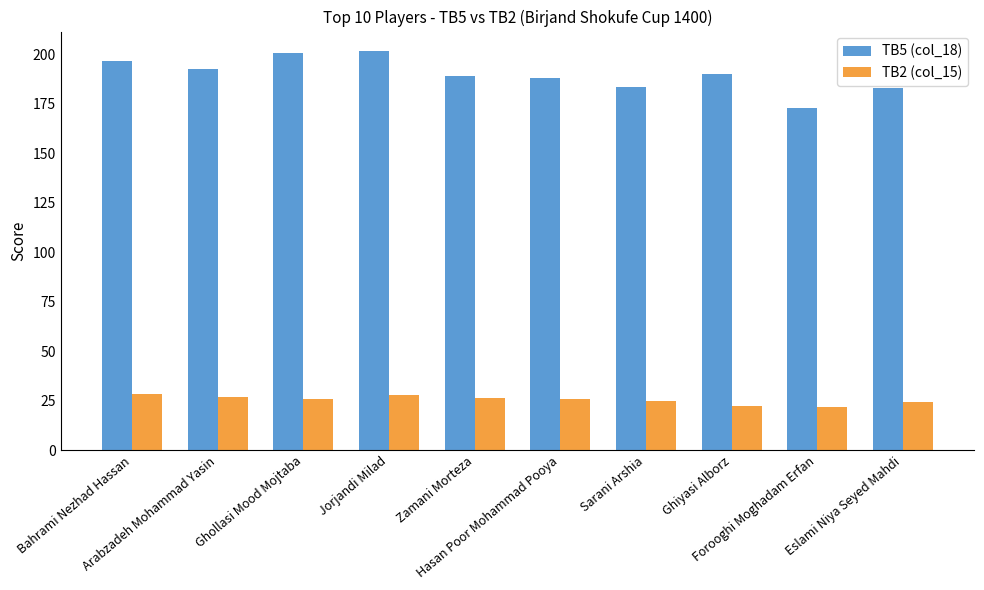

What is the greatest value displayed?

201.5